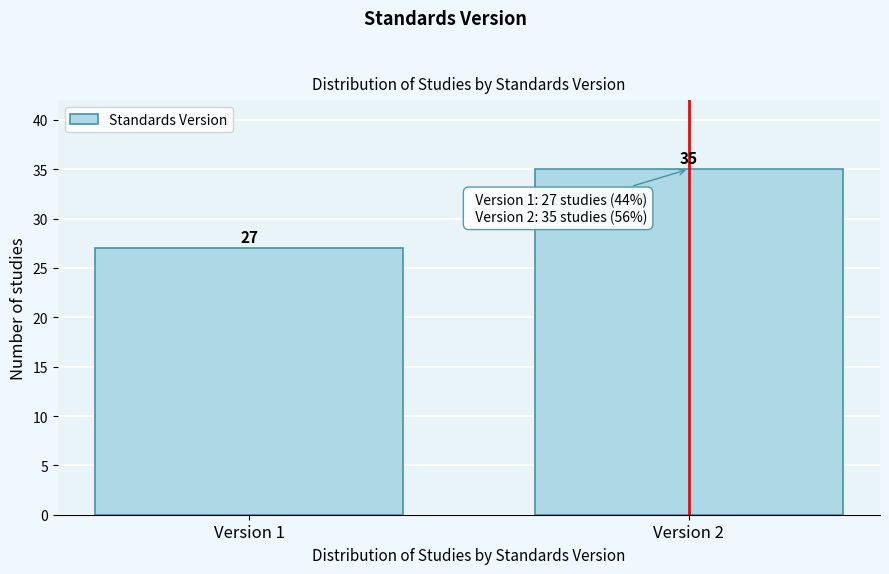

Reading right to left, extract all data points from this chart.

35	27